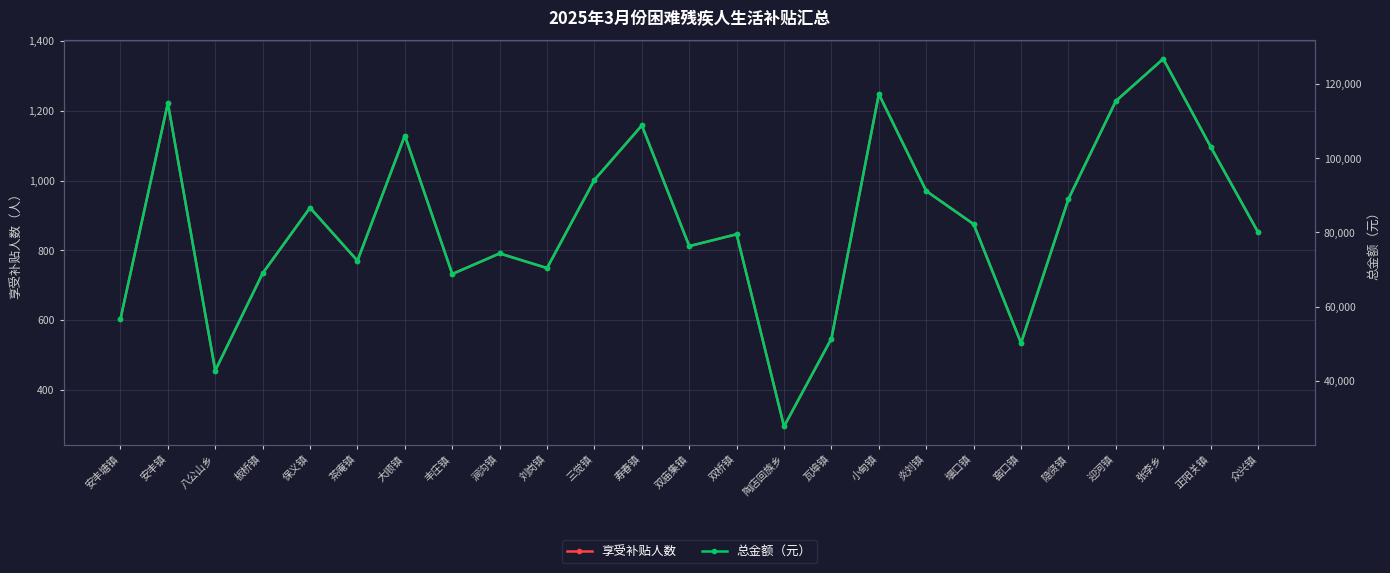

The value of 总金额（元） at 双桥镇 is 33319. True or false?

False